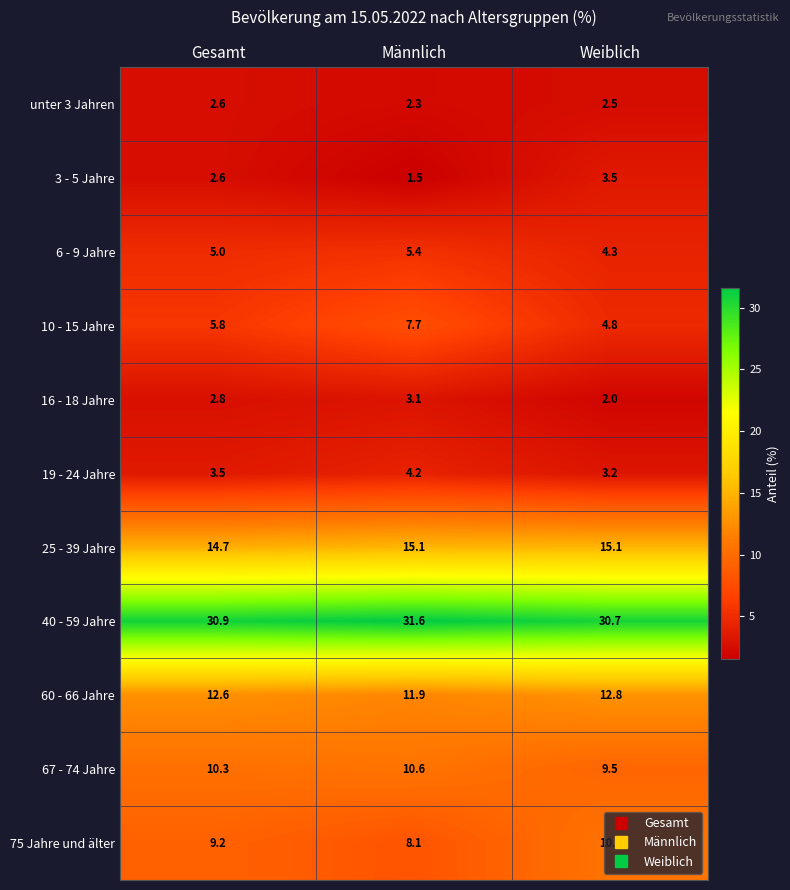

What is the total value across all series at Männlich?

101.5